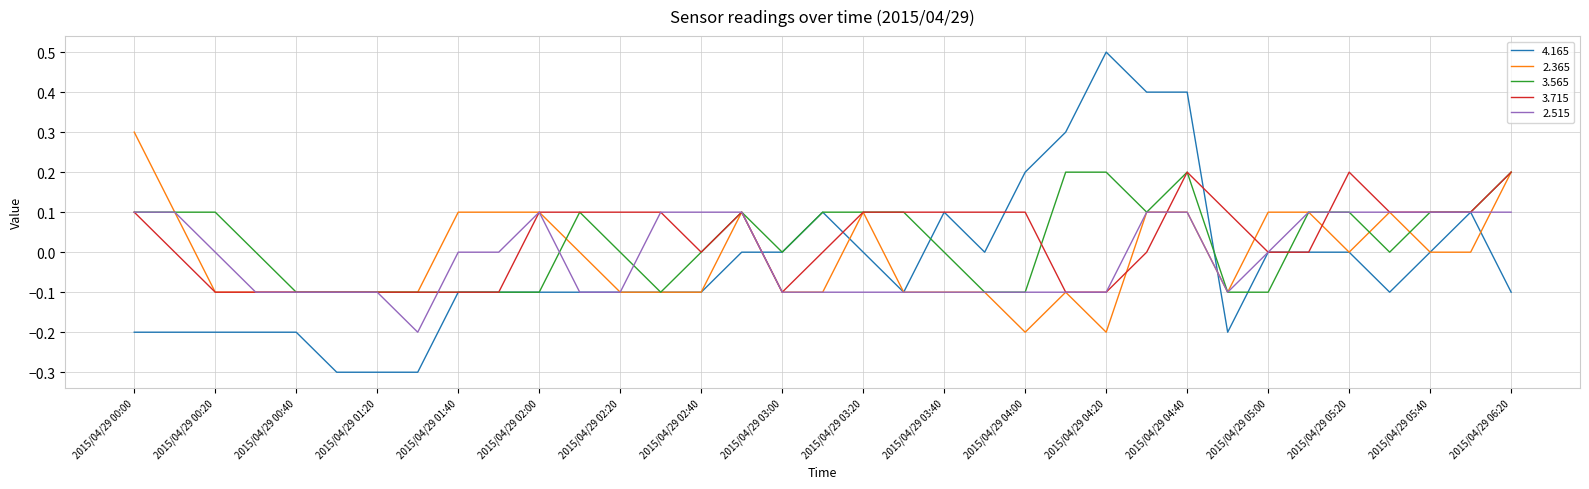

How many lines are shown in the chart?

5